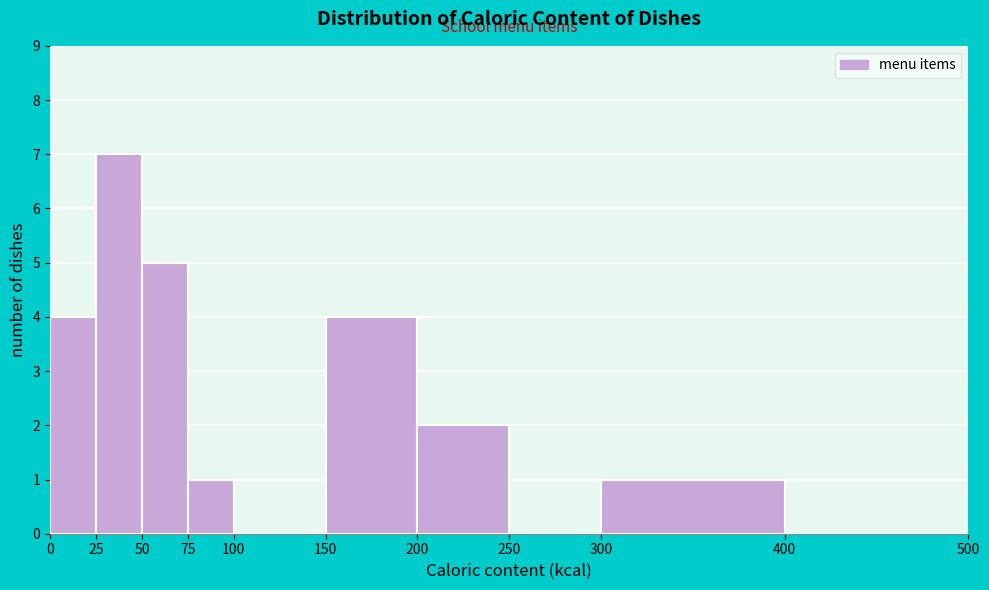

Reading left to right, transcribe this chart: for each bar, give the range it covers on the x-axis and its height. The values are not printed on the chart, so give them approximately, as read against the axis.

0 to 25: 4
25 to 50: 7
50 to 75: 5
75 to 100: 1
100 to 150: 0
150 to 200: 4
200 to 250: 2
250 to 300: 0
300 to 400: 1
400 to 500: 0